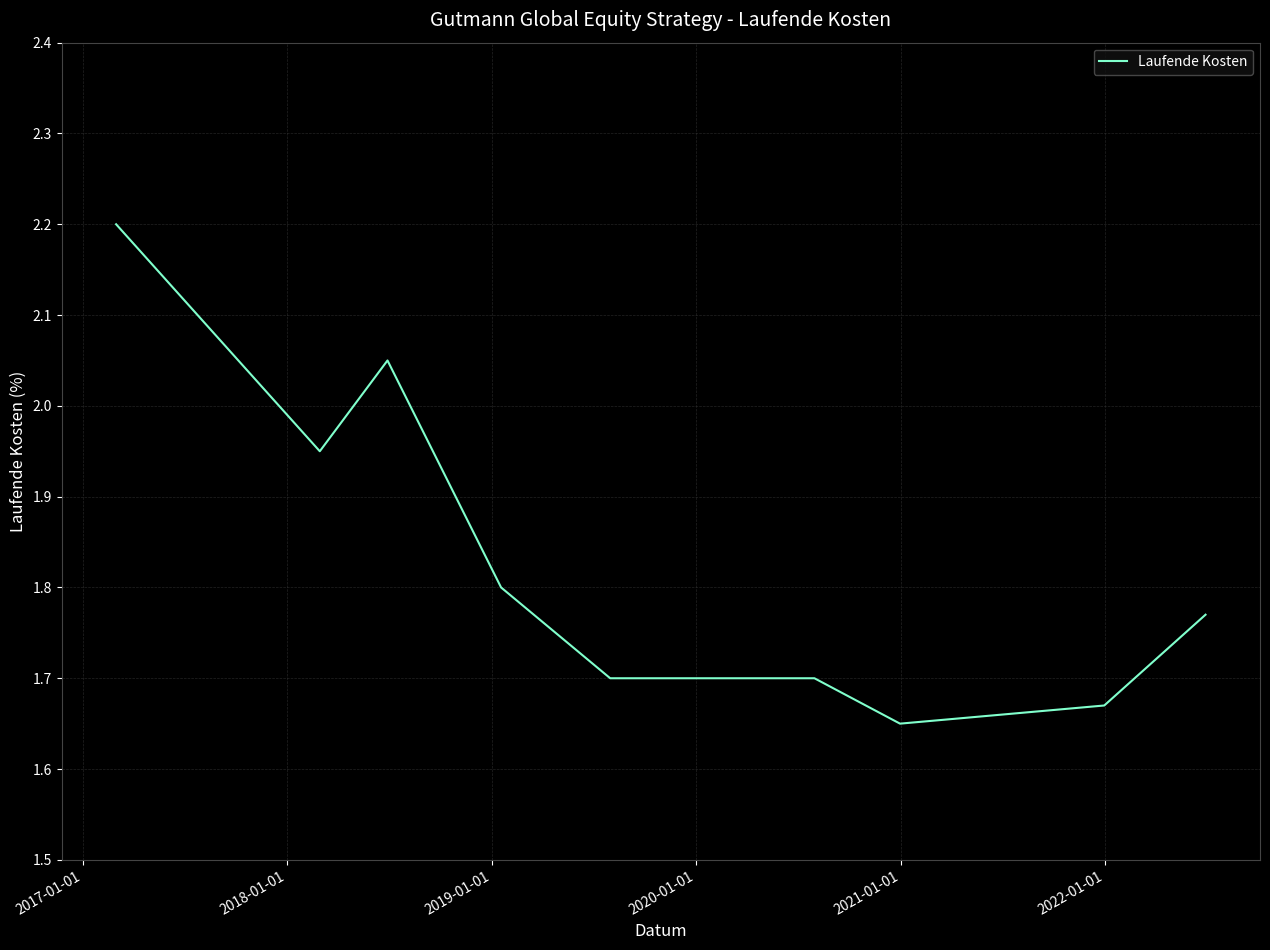

What is the maximum value shown in the chart?

2.2